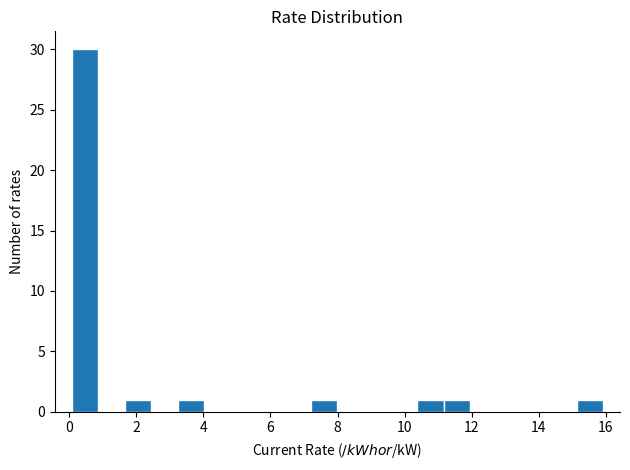

Read against the x-axis, roughly where is the centre of the tallest bar?

0.4